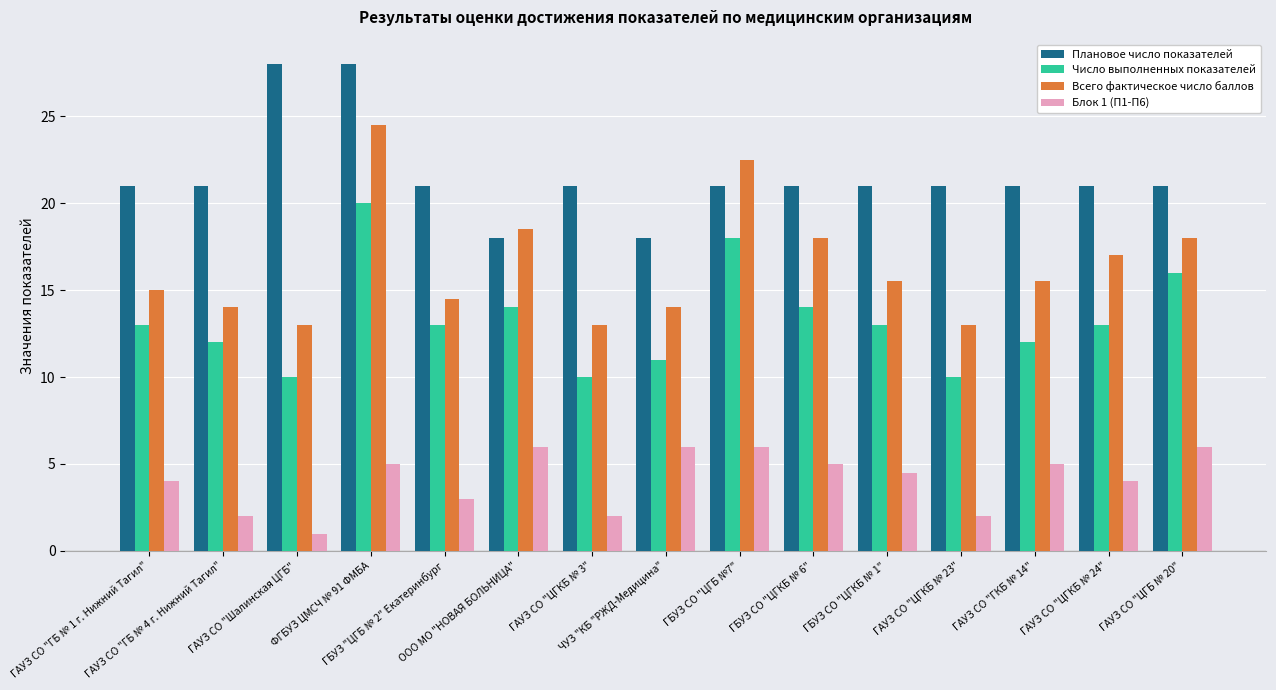

What value does the Число выполненных показателей series have at ГАУЗ СО "ЦГКБ № 3"?

10.0